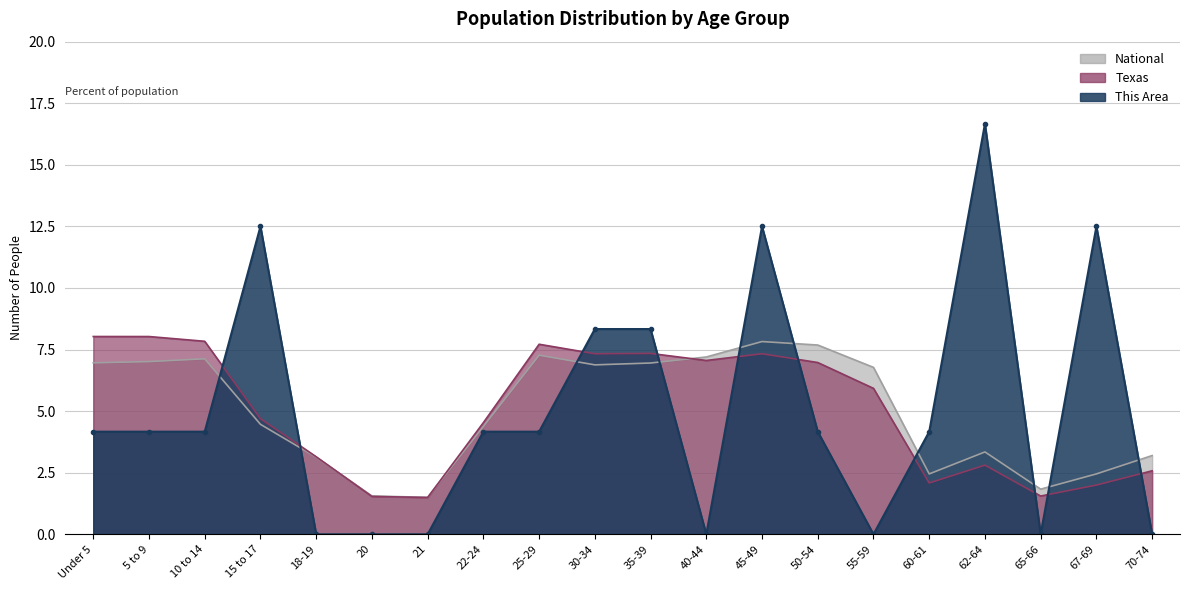

Rank the series at 22-24 from highest to lowest value.

Texas, National, This Area